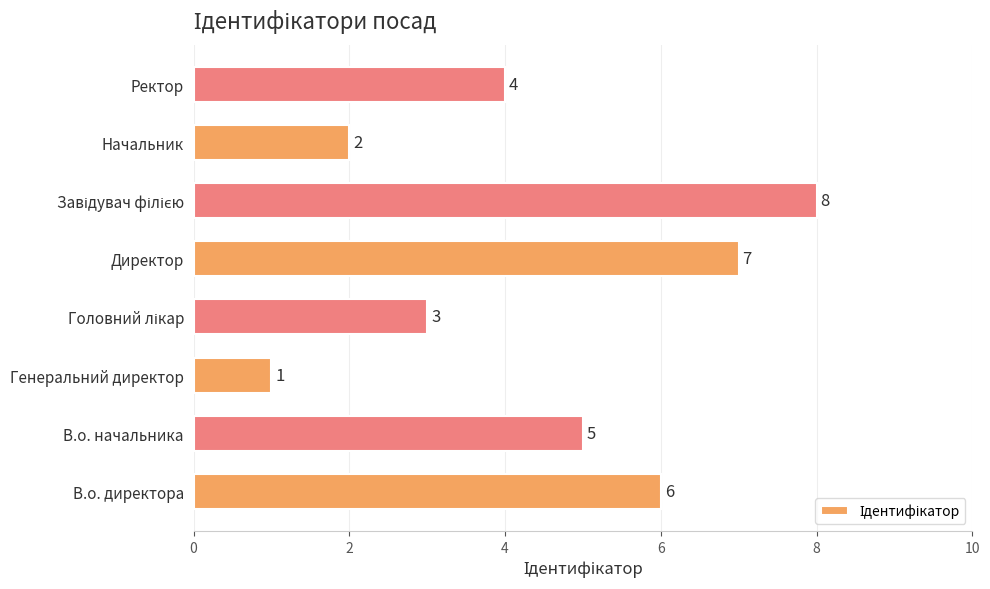

Reading bottom to top, what are all the values shown in this chart?

6	5	1	3	7	8	2	4